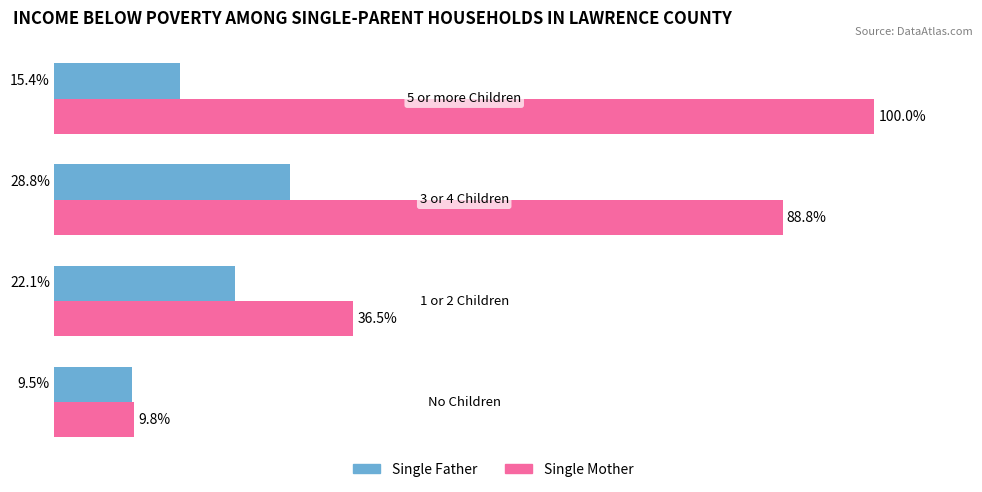

List the series in order of their overall mean, highest first.

Single Mother, Single Father